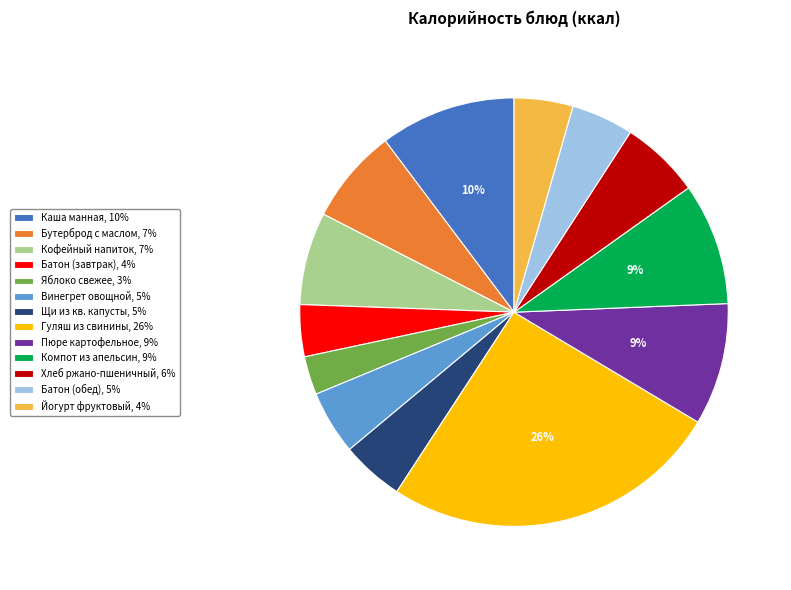

Does any single category account for the majority?

No